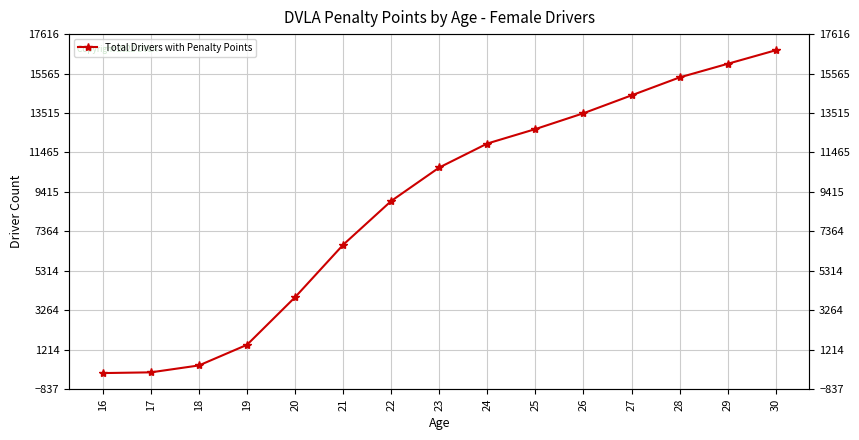

Which has a higher value, 20 or 23?

23